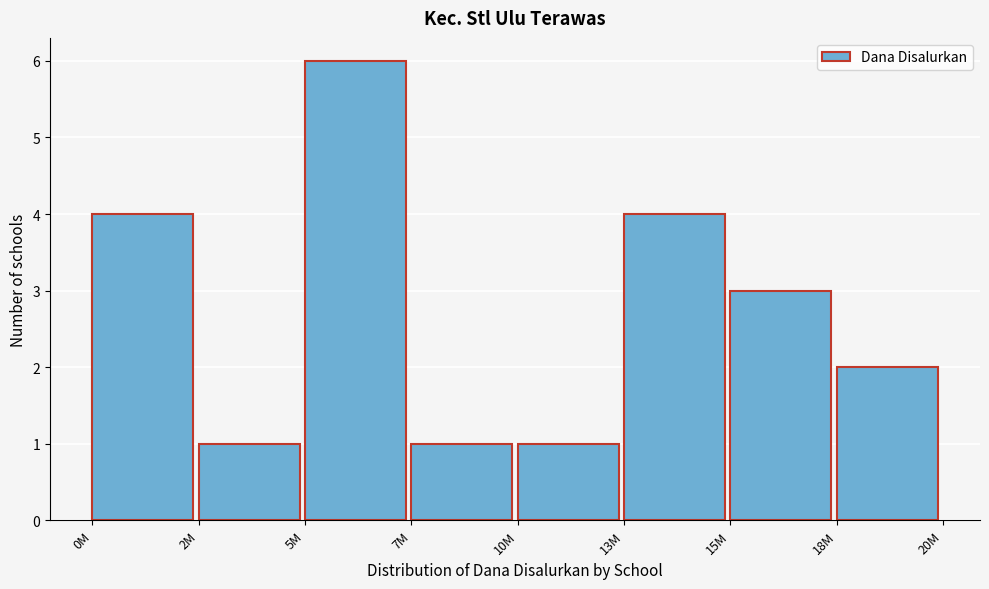

Reading left to right, transcribe all the data shown in this chart.

0M=4	2M=1	5M=6	7M=1	10M=1	13M=4	15M=3	18M=2